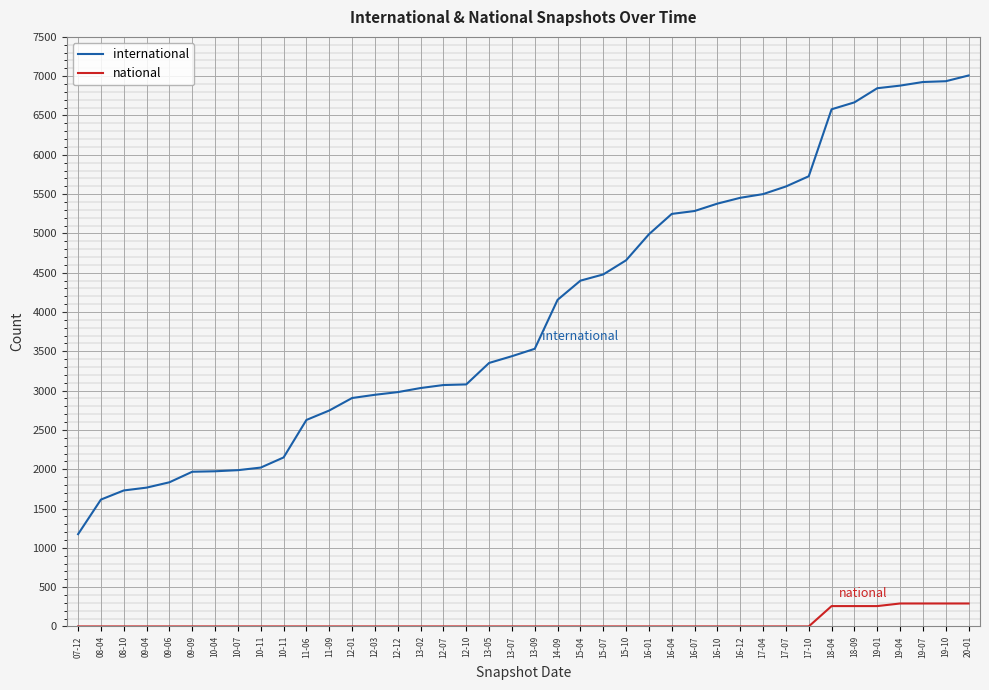

What are all the series names shown in the legend?

international, national